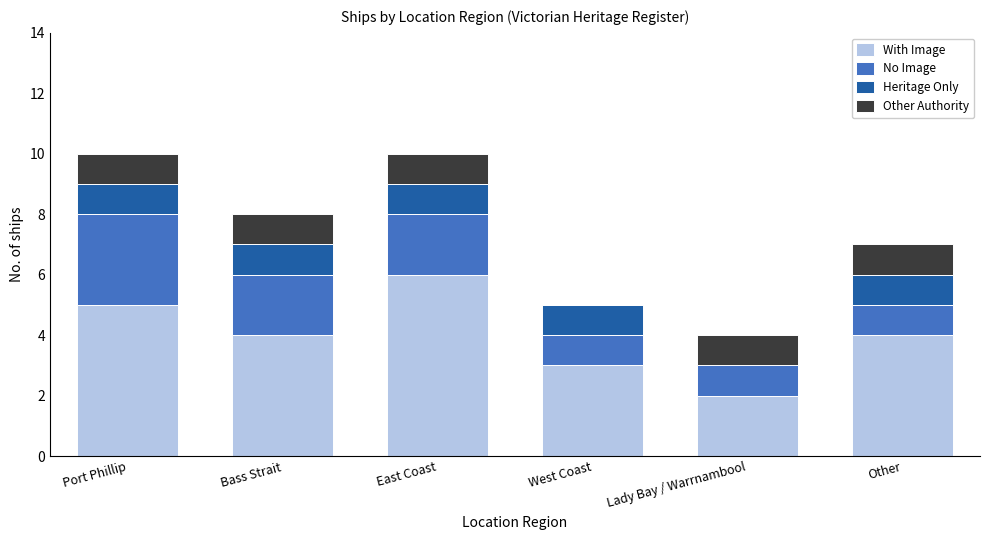

At which label does With Image reach its peak?

East Coast